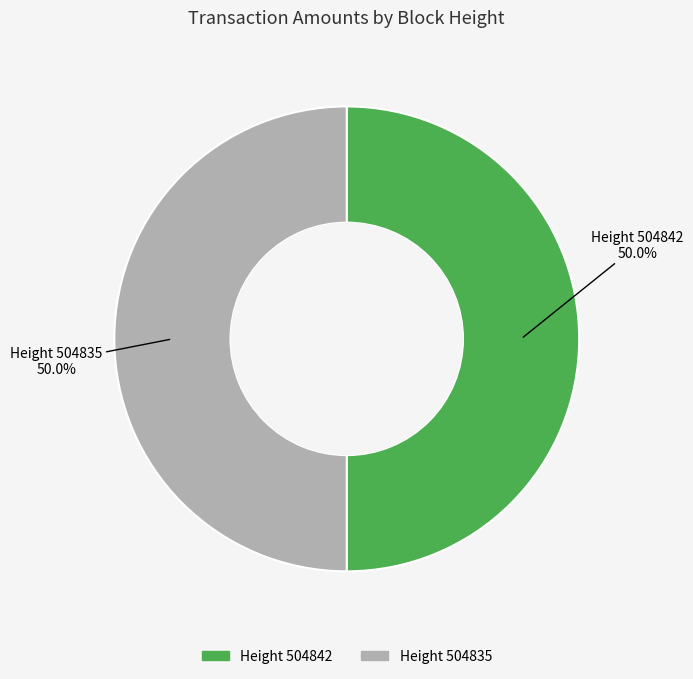

Count the number of slices in the pie.

2